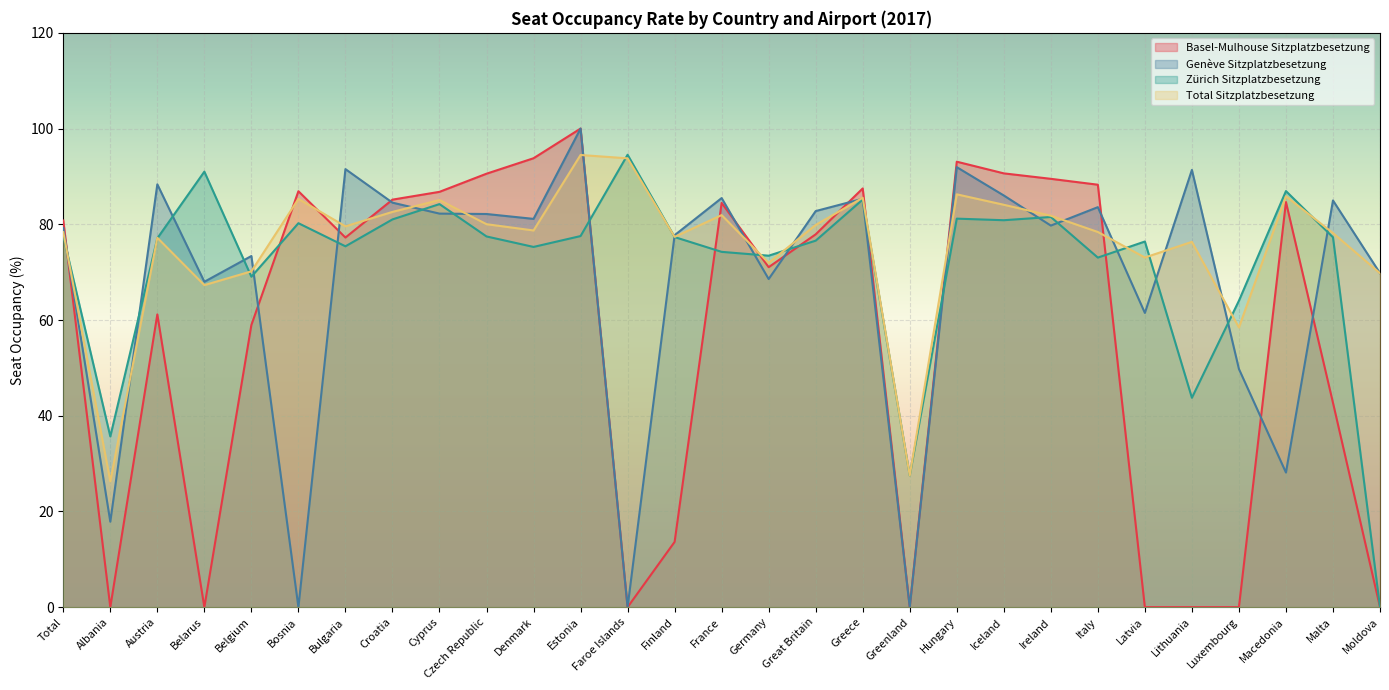

At which category does Total Sitzplatzbesetzung reach its first local peak?

Austria